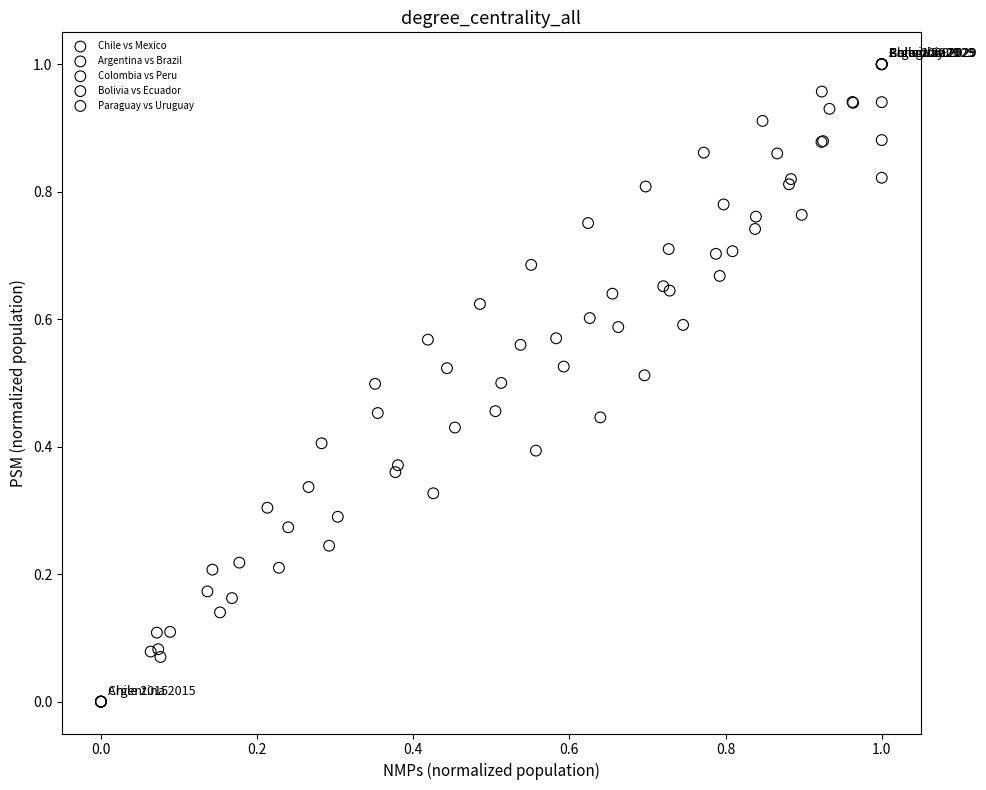

What are all the series names shown in the legend?

Chile vs Mexico, Argentina vs Brazil, Colombia vs Peru, Bolivia vs Ecuador, Paraguay vs Uruguay